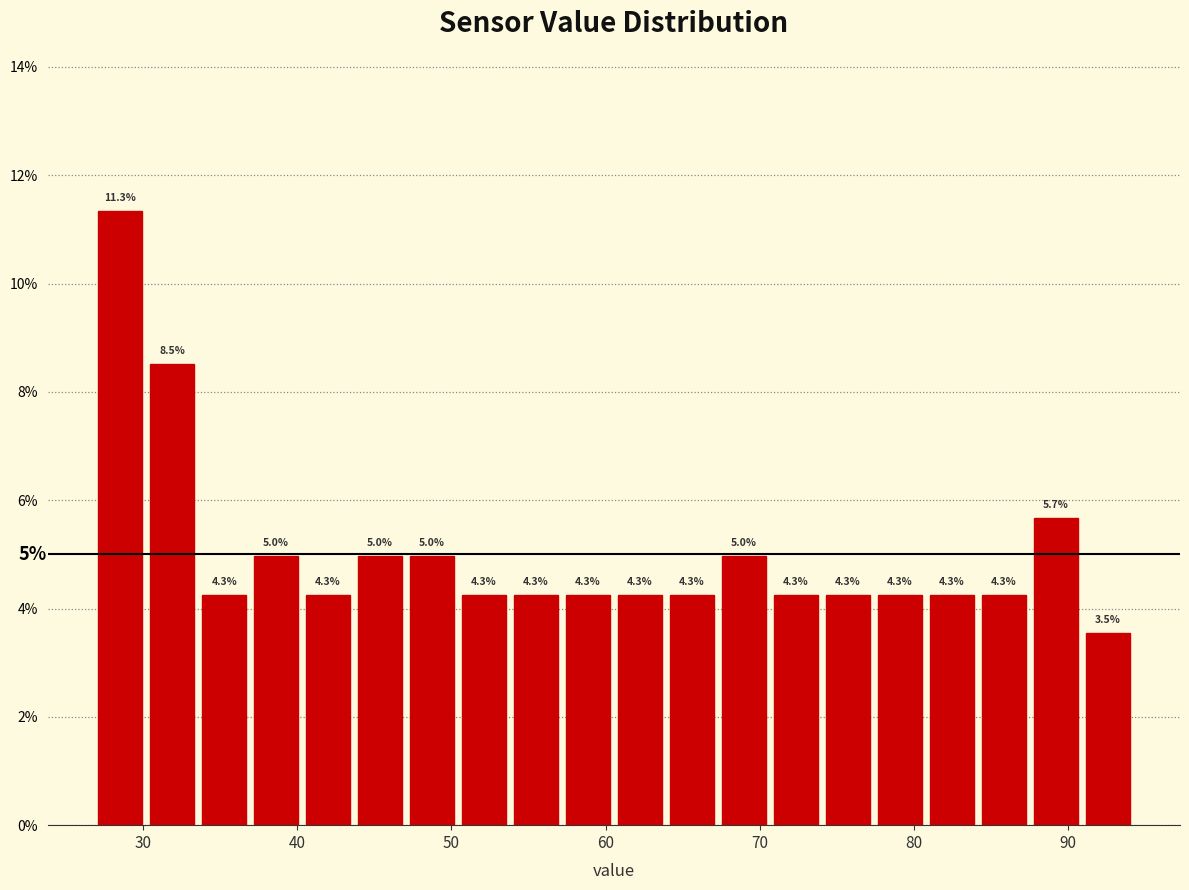

Around what value on the x-axis is the tallest bar? Give the approximate position of its centre, as read against the axis.

28